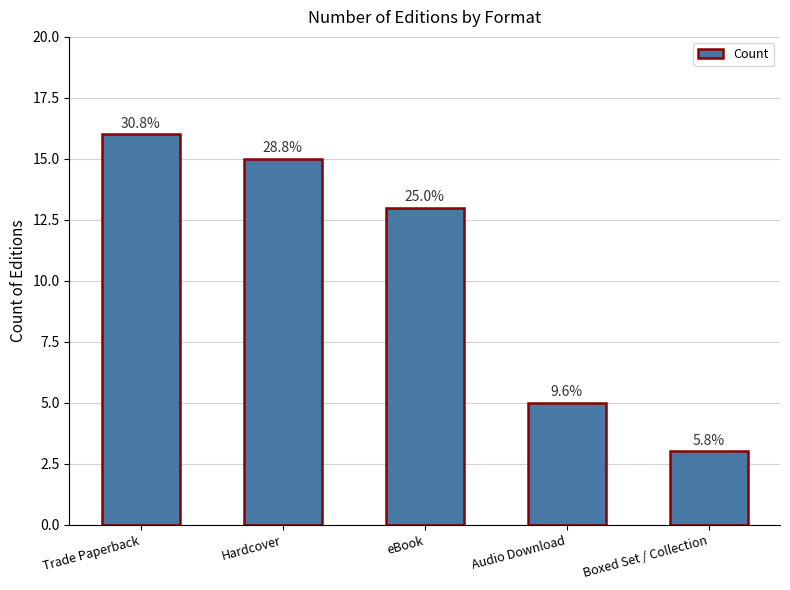

Reading left to right, transcribe all the data shown in this chart.

16	15	13	5	3